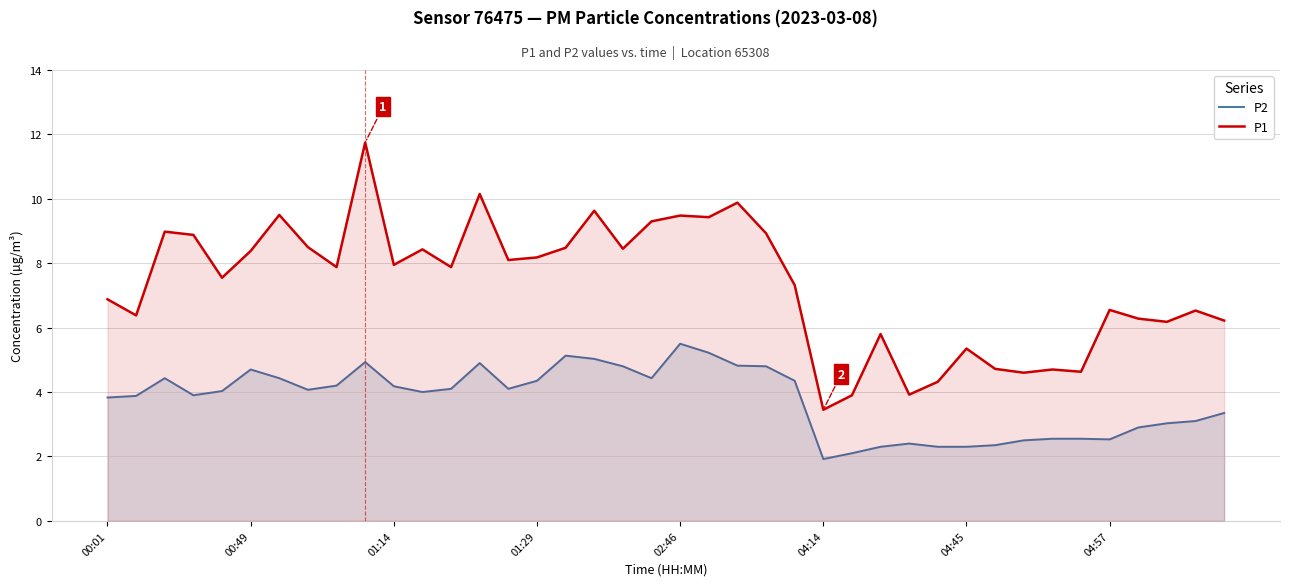

True or false: P2 and P1 cross at least once.

False